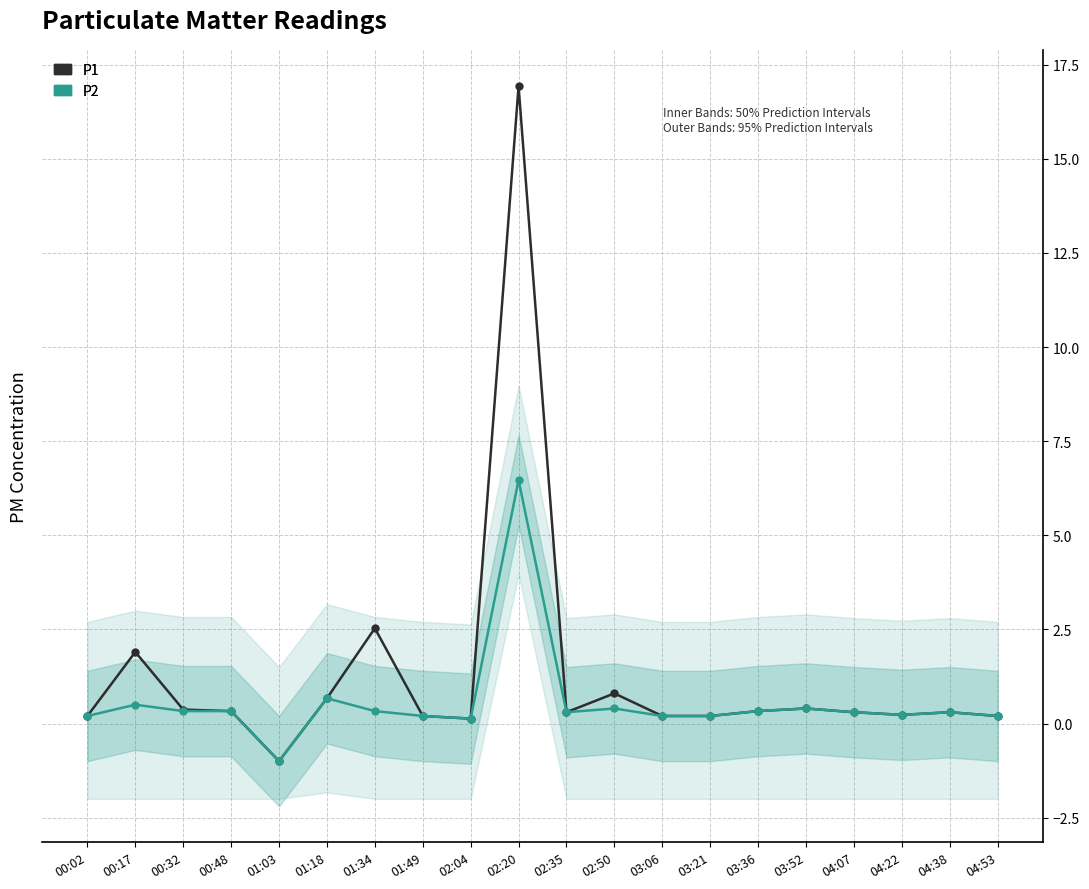

True or false: P2 and P1 intersect in this chart.

False